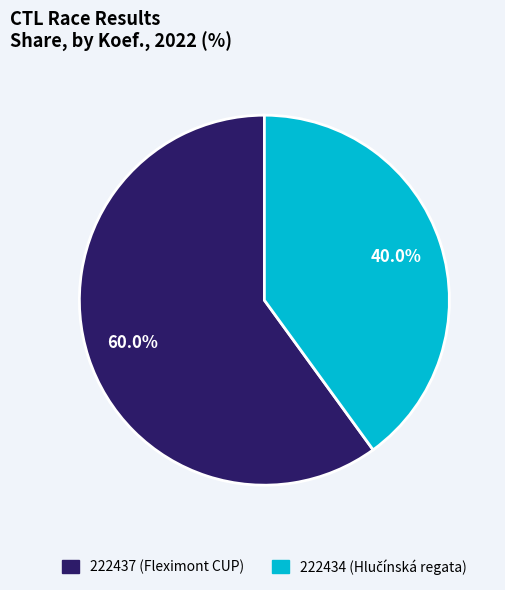

To the nearest percent, what portion does 222434 represent?

40%